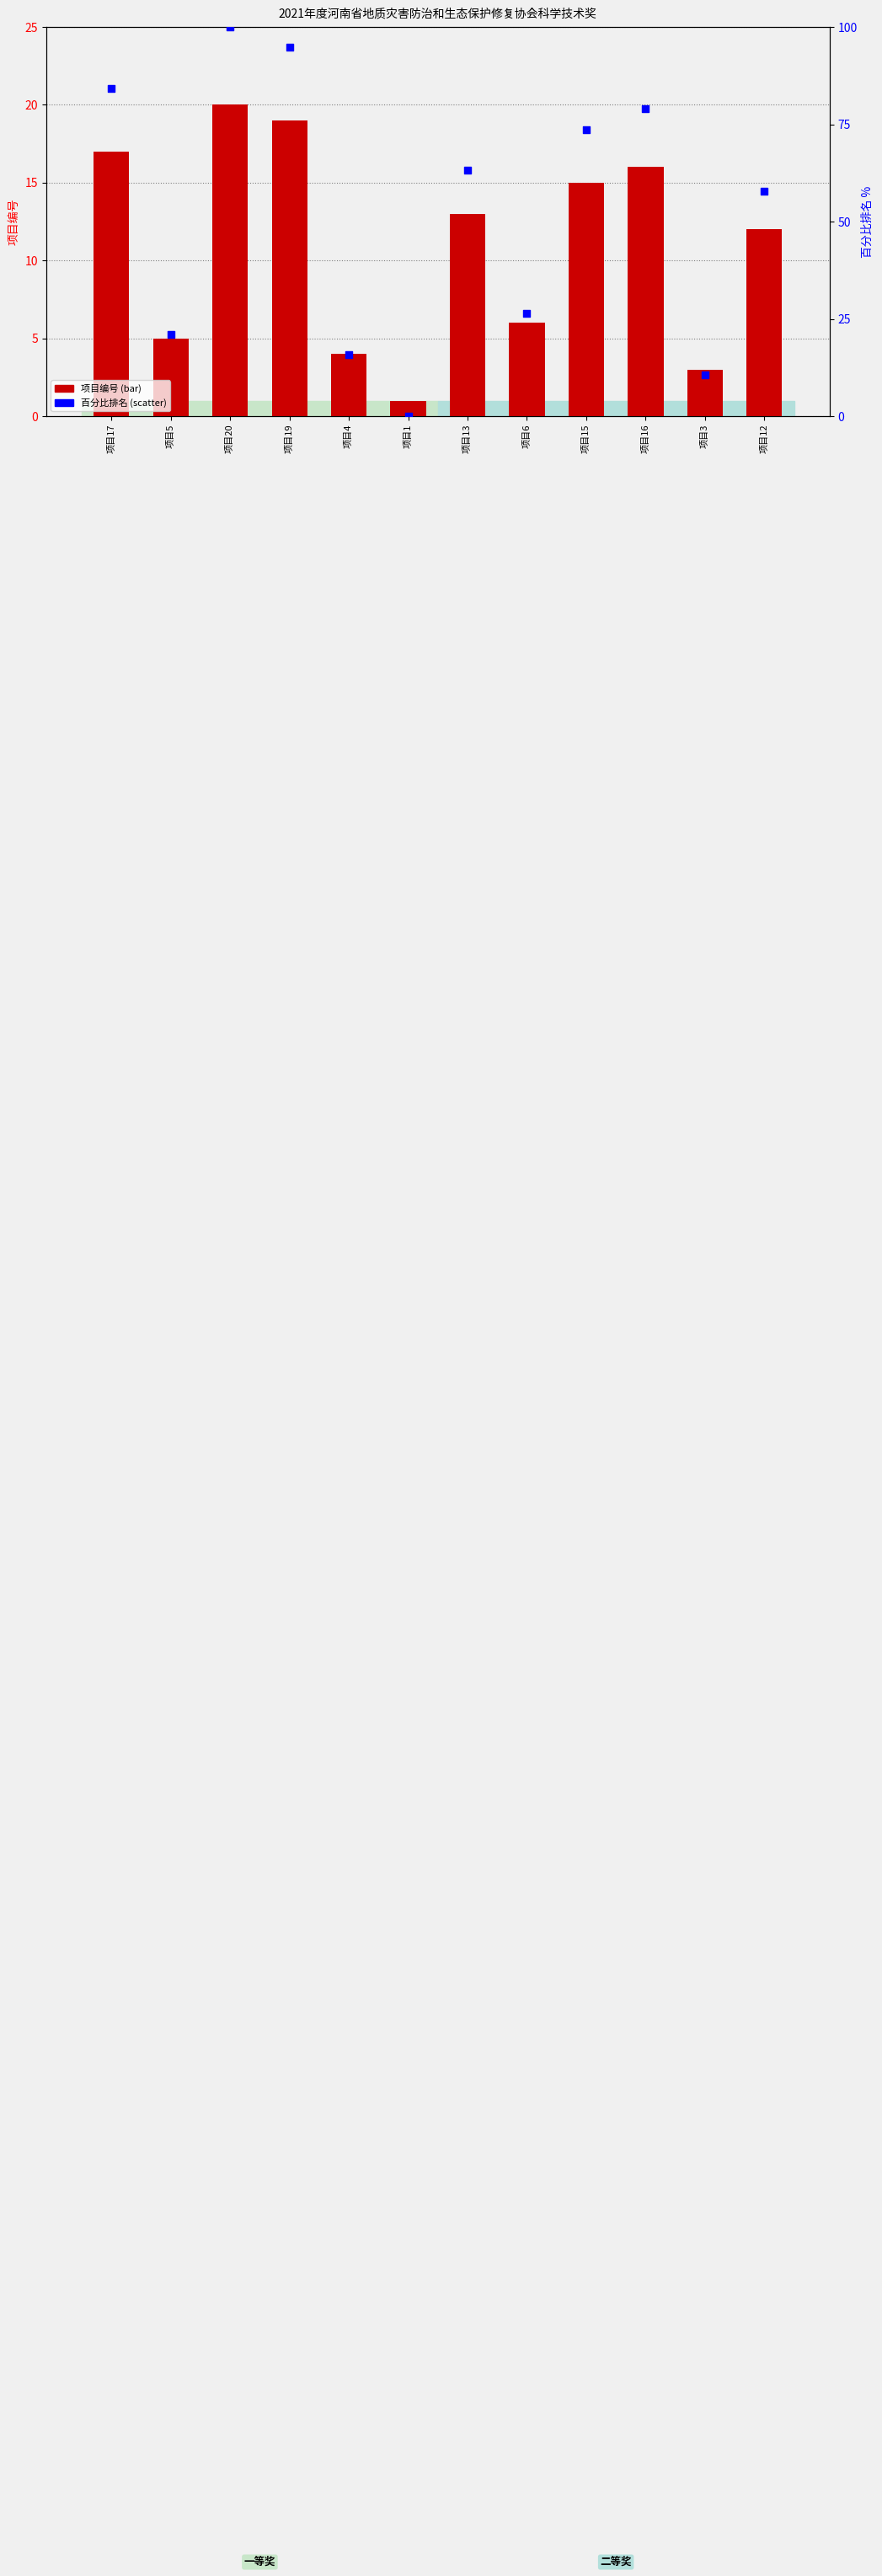

At how many categories does at least one series exceed 97?

1